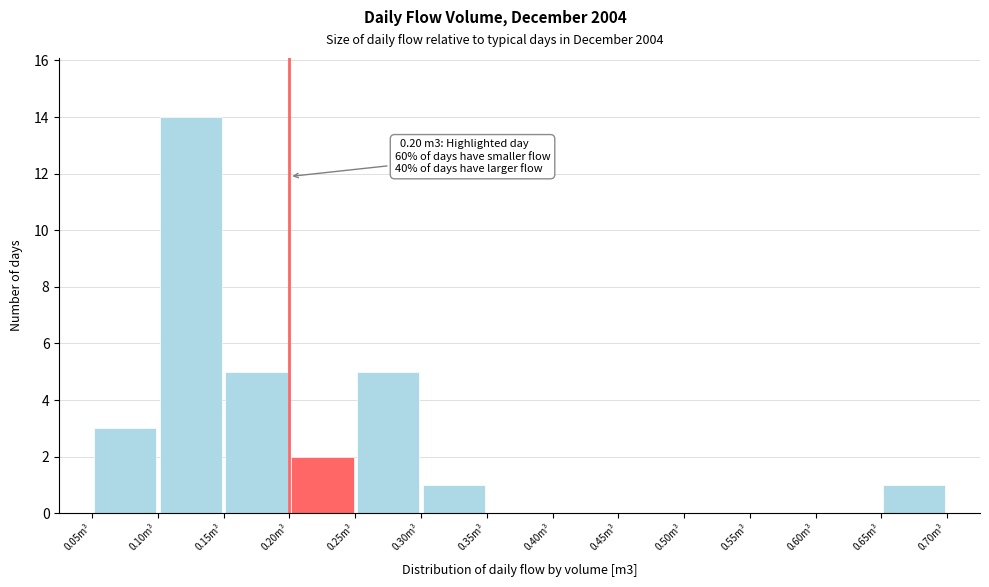

Which range on the x-axis has the tallest bar?

0.10 to 0.15